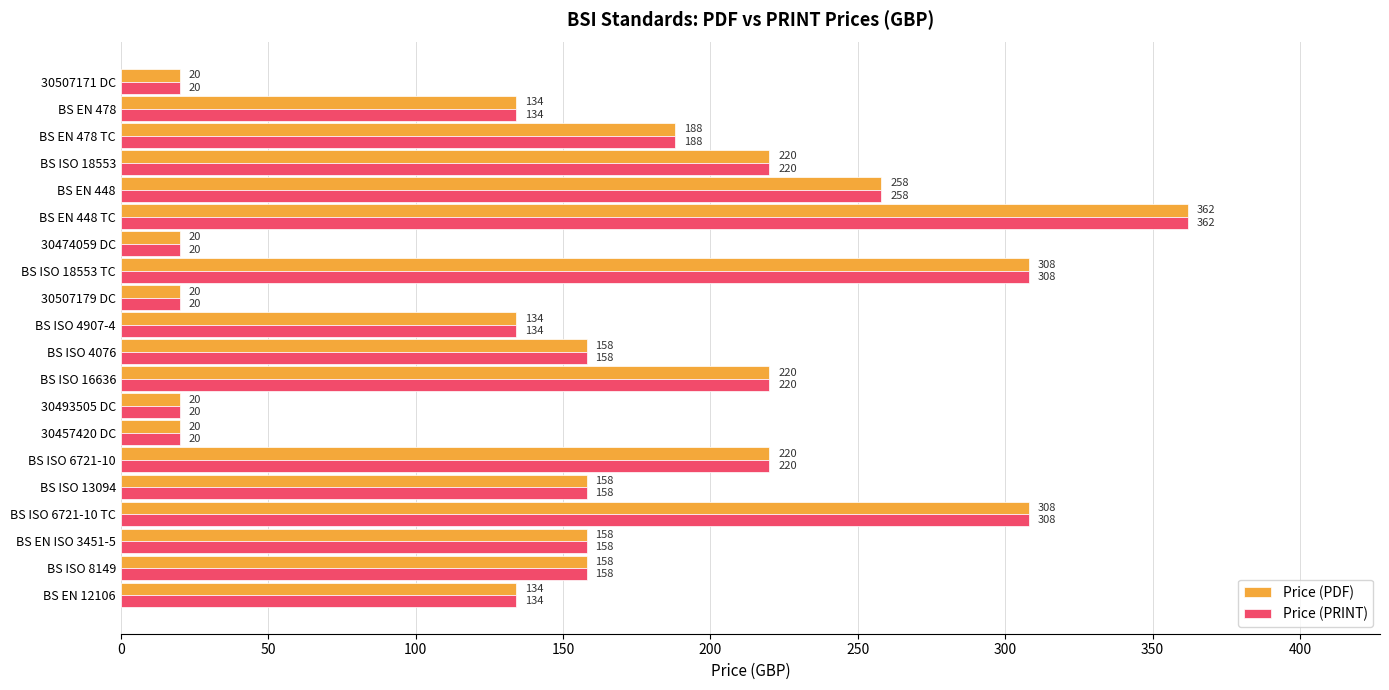

What value does the Price (PDF) series have at BS ISO 18553 TC, to the nearest 50?

300